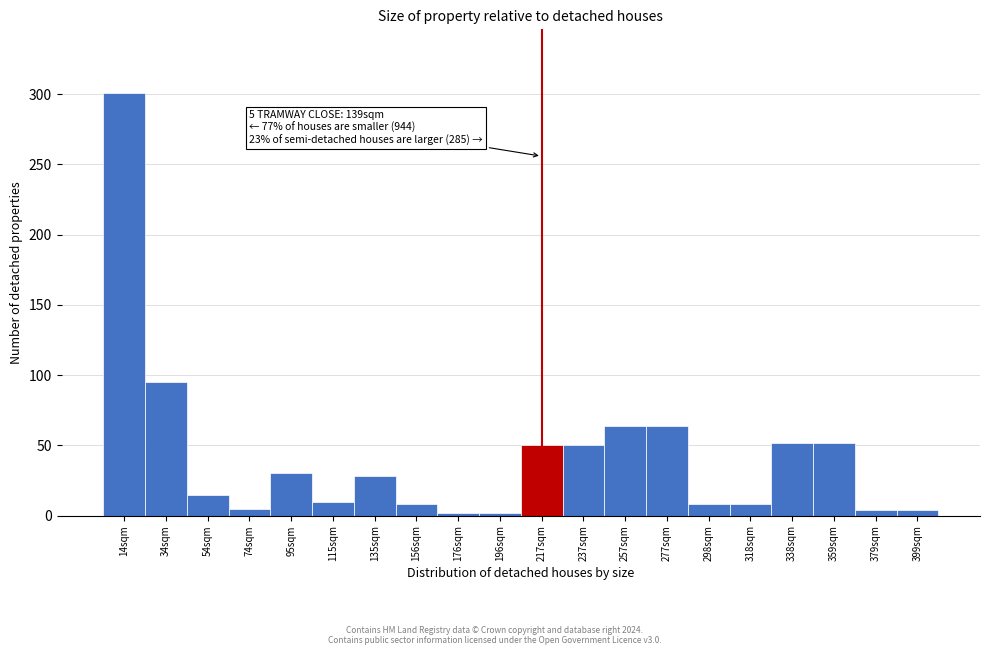

At which category does the chart reach its peak across all series?

14sqm